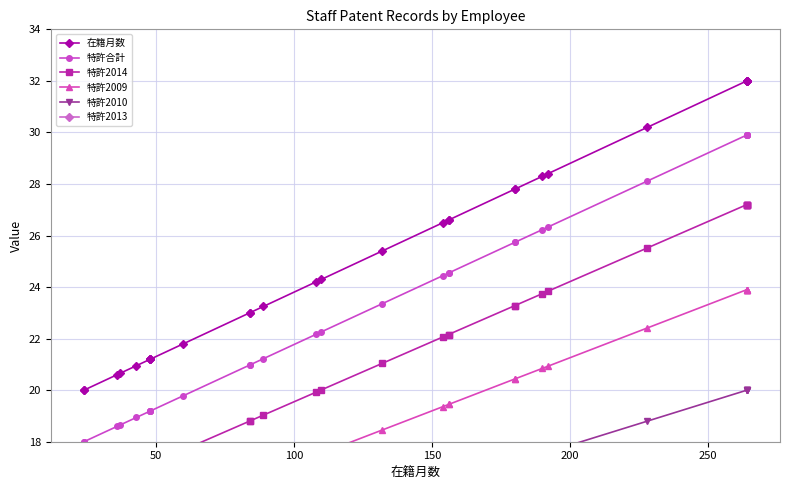

True or false: 特許2014 and 特許2013 cross at least once.

False